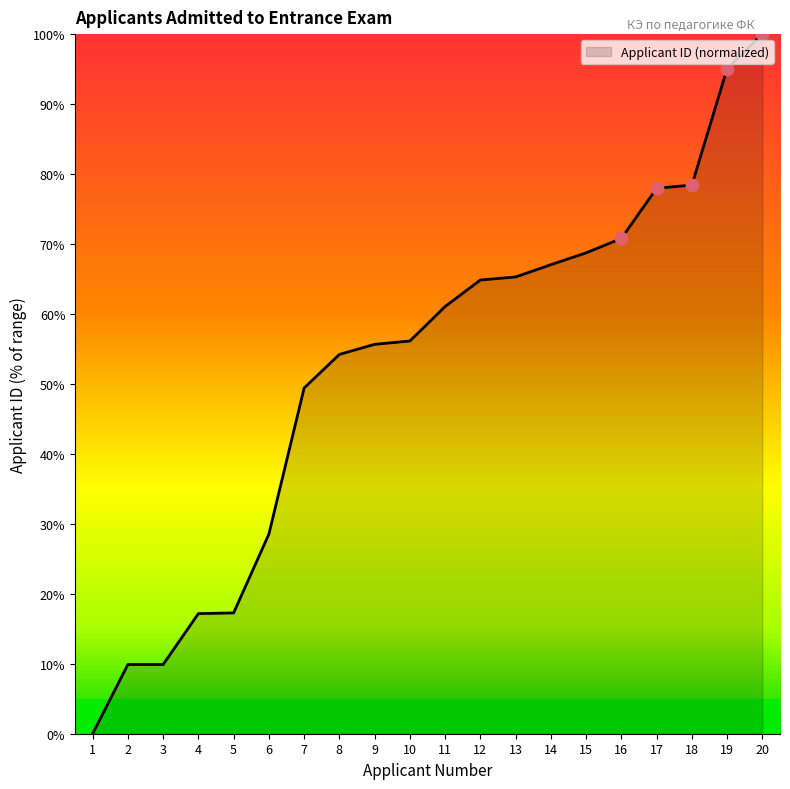

What is the change in value from 7 to 20?

+50.6